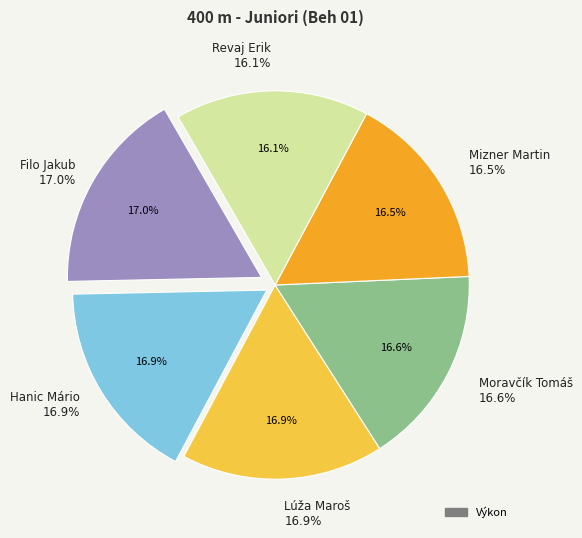

How many segments does this pie chart have?

6